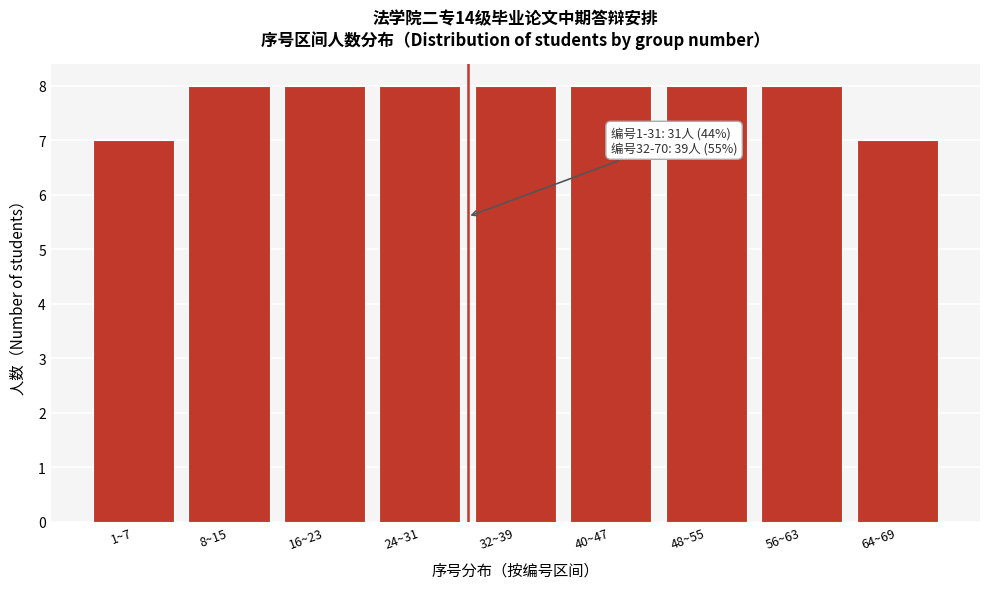

Reading left to right, list all the values displayed in this chart.

1~7=7	8~15=8	16~23=8	24~31=8	32~39=8	40~47=8	48~55=8	56~63=8	64~69=7